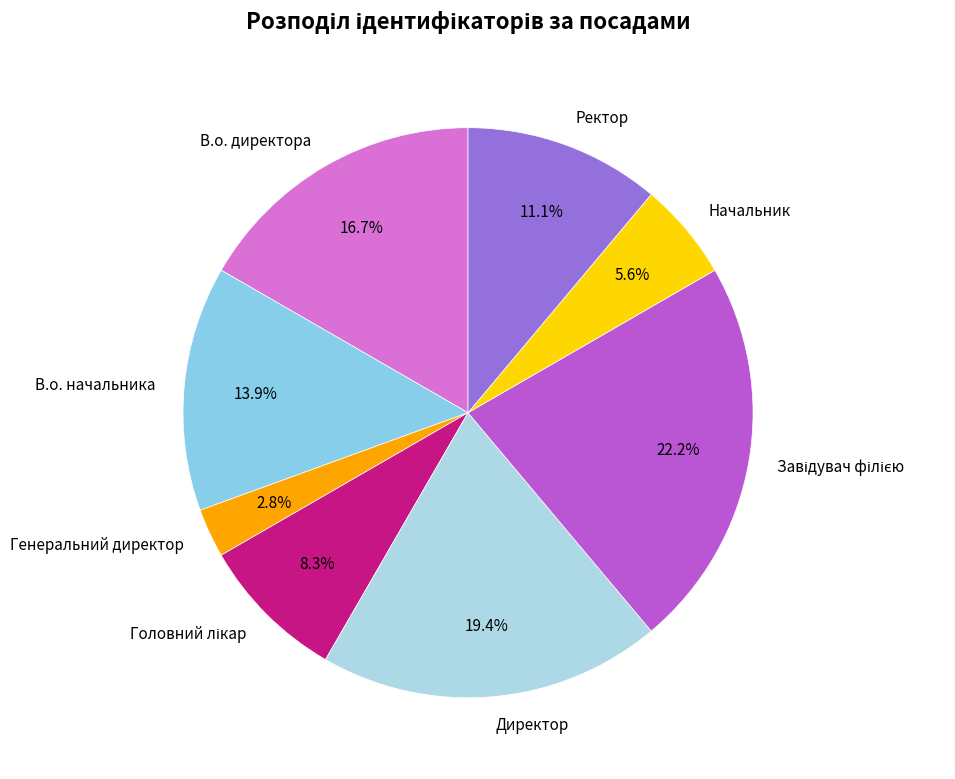

How many segments does this pie chart have?

8